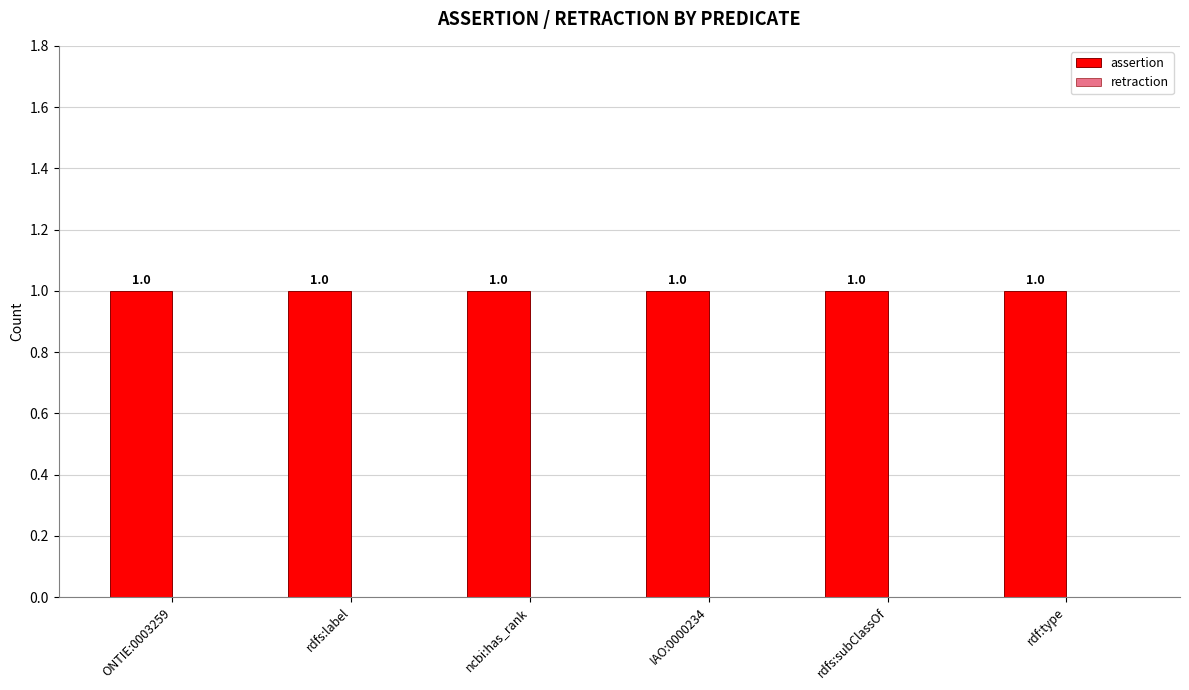

At which label does assertion reach its minimum?

ONTIE:0003259